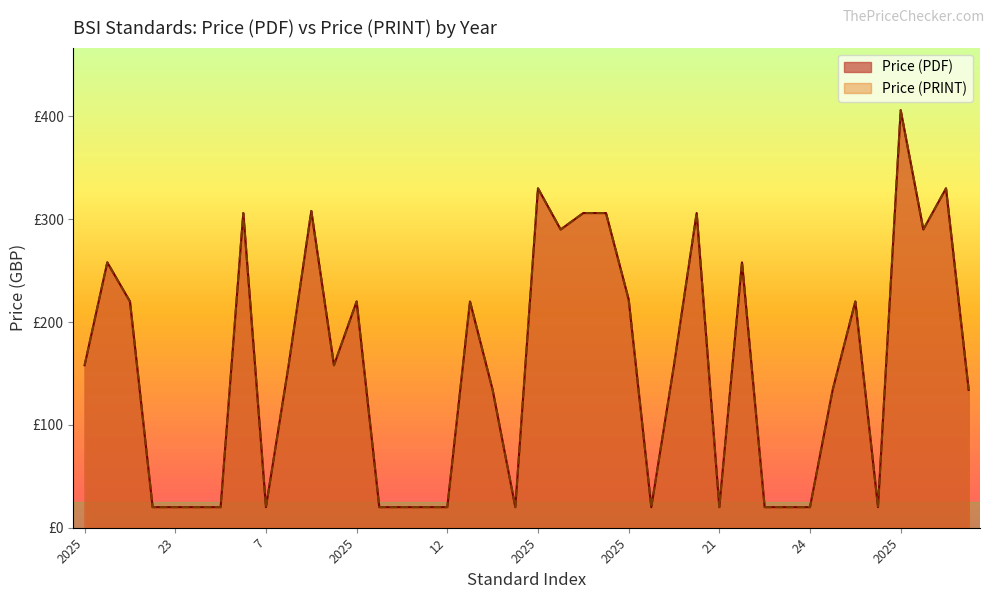

At which category does Price (PRINT) reach its first local valley?

7